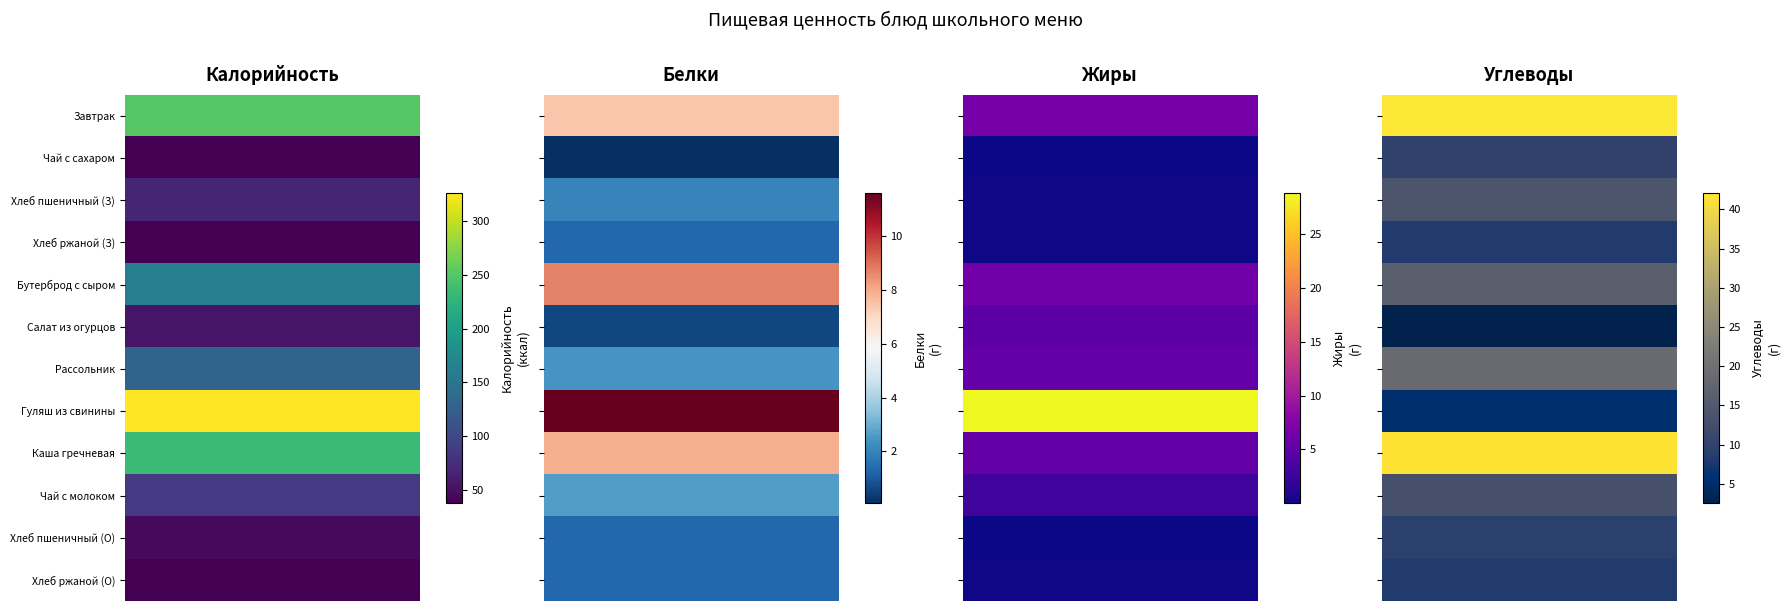

Which series has the largest total across all categories?

Гуляш из свинины